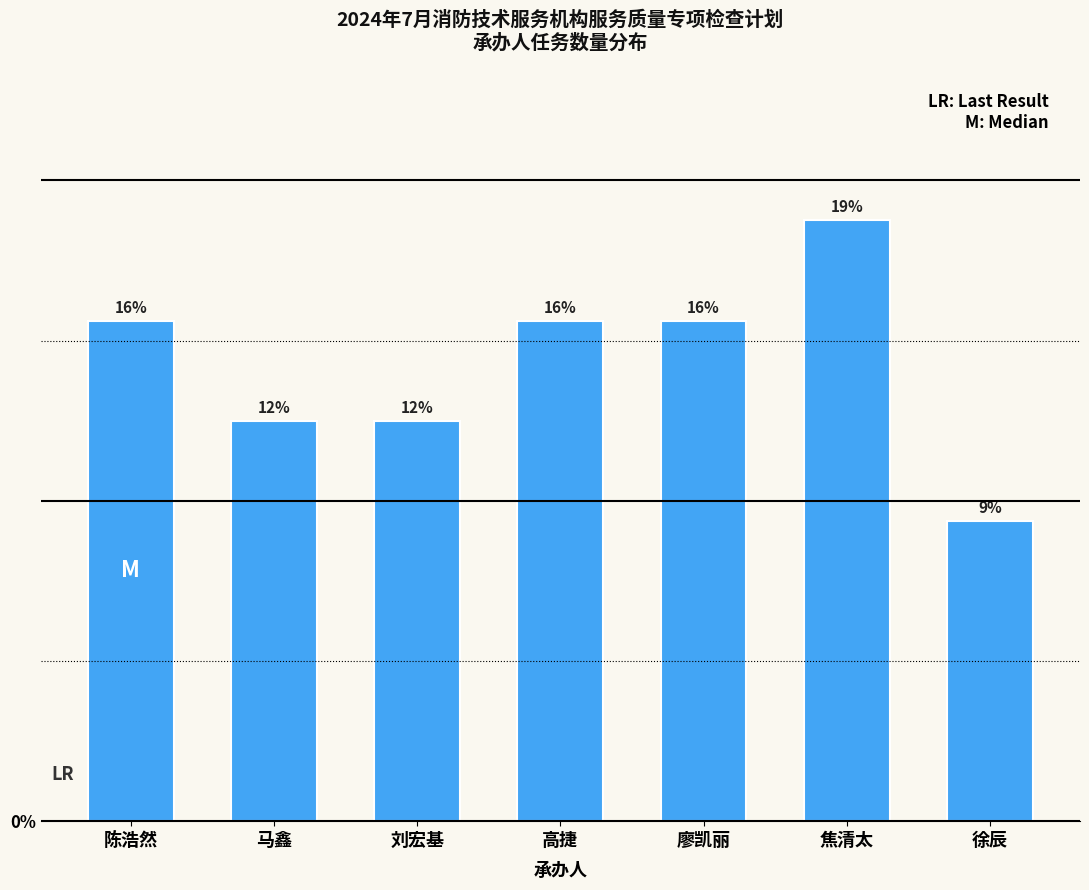

How many bars are there in total?

7